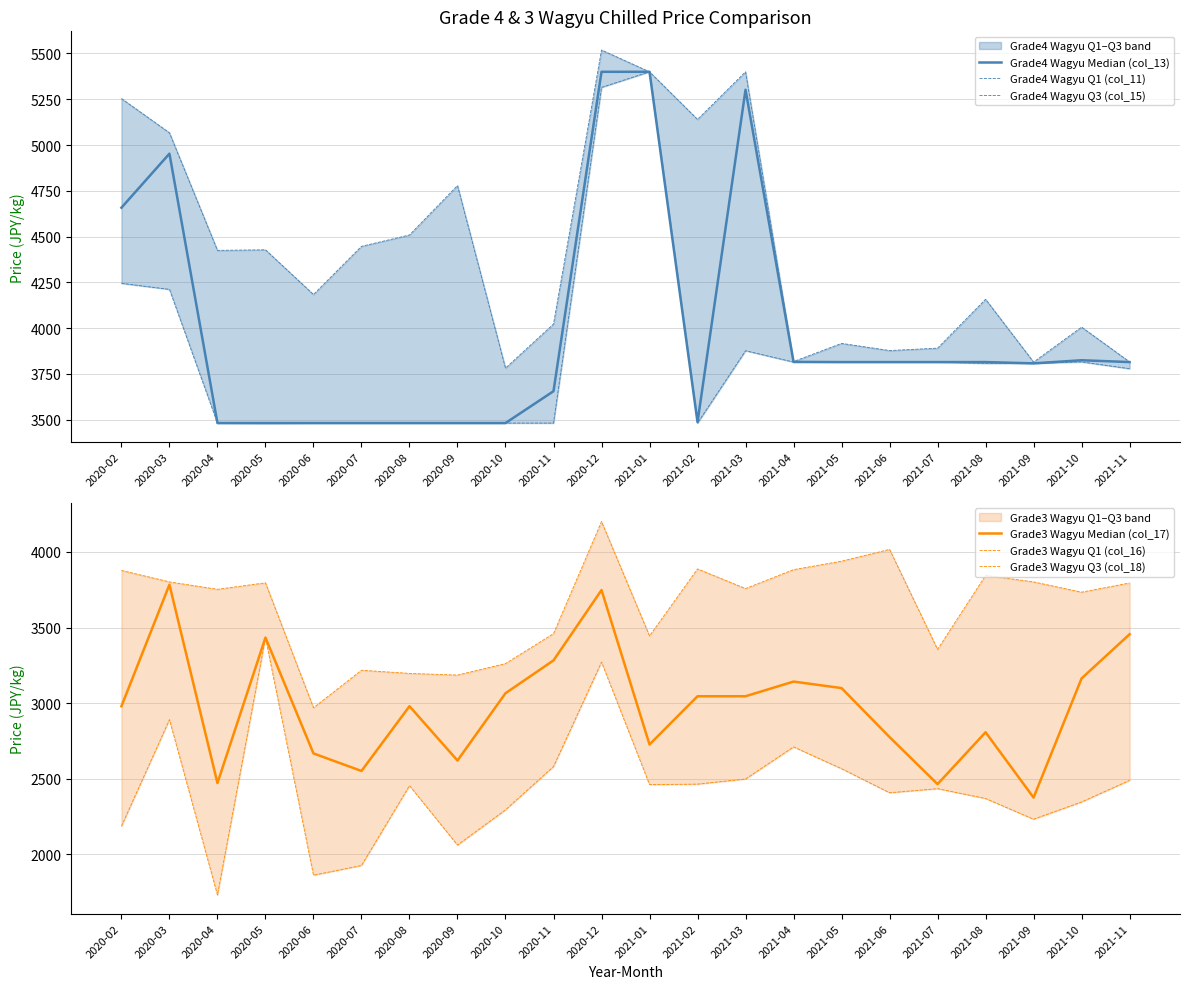

What is the sum of all Grade3 Wagyu Q1 (col_16) values?

53686